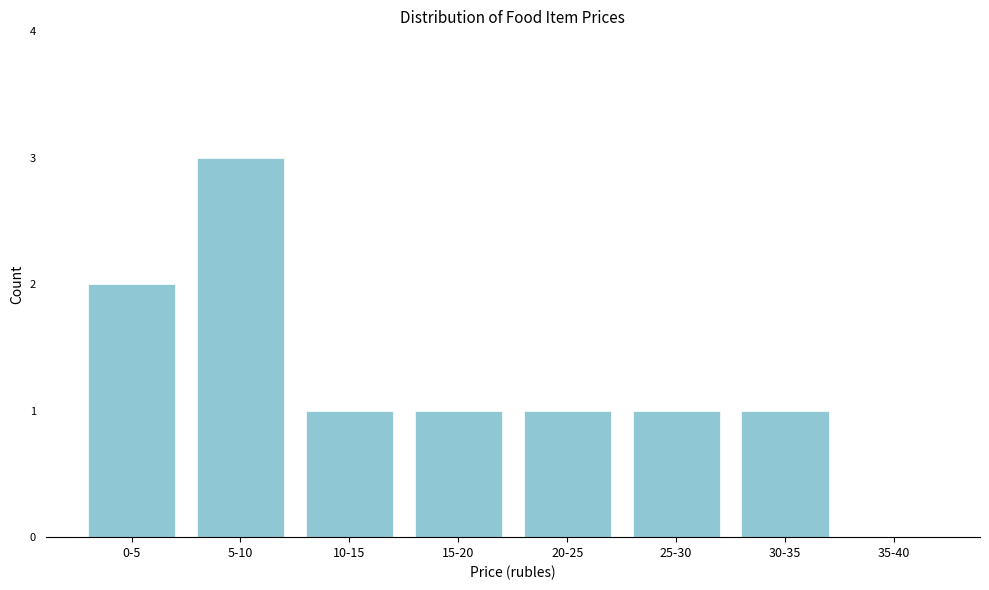

Reading left to right, extract all data points from this chart.

0-5=2	5-10=3	10-15=1	15-20=1	20-25=1	25-30=1	30-35=1	35-40=0